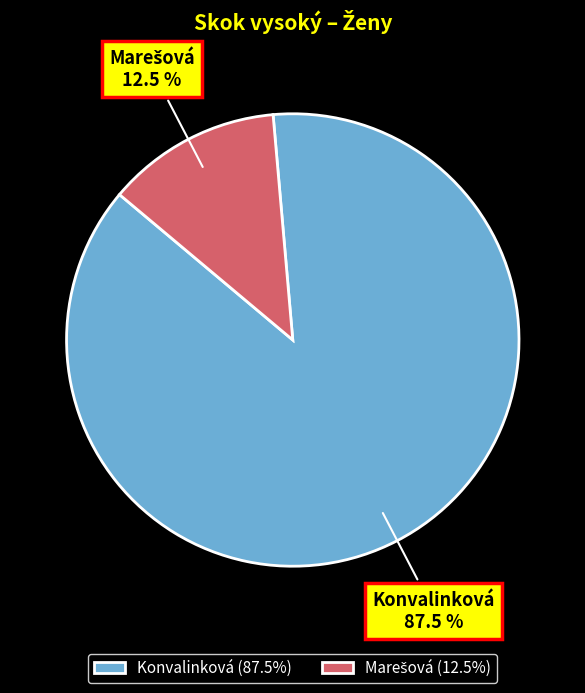

Is there a majority slice in this chart?

Yes